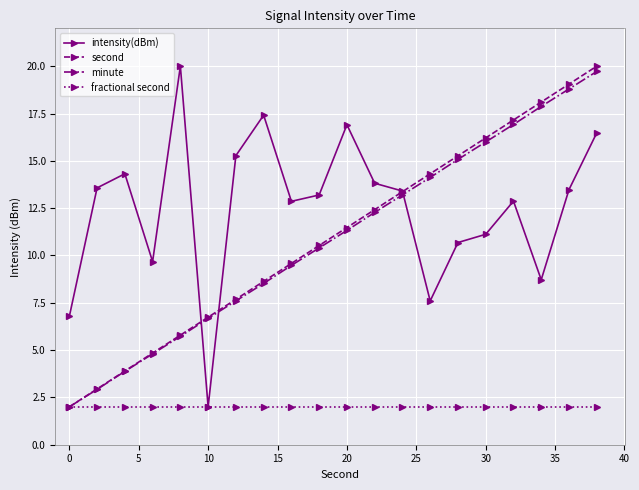

How many data points in intensity(dBm) are less than 13?

9